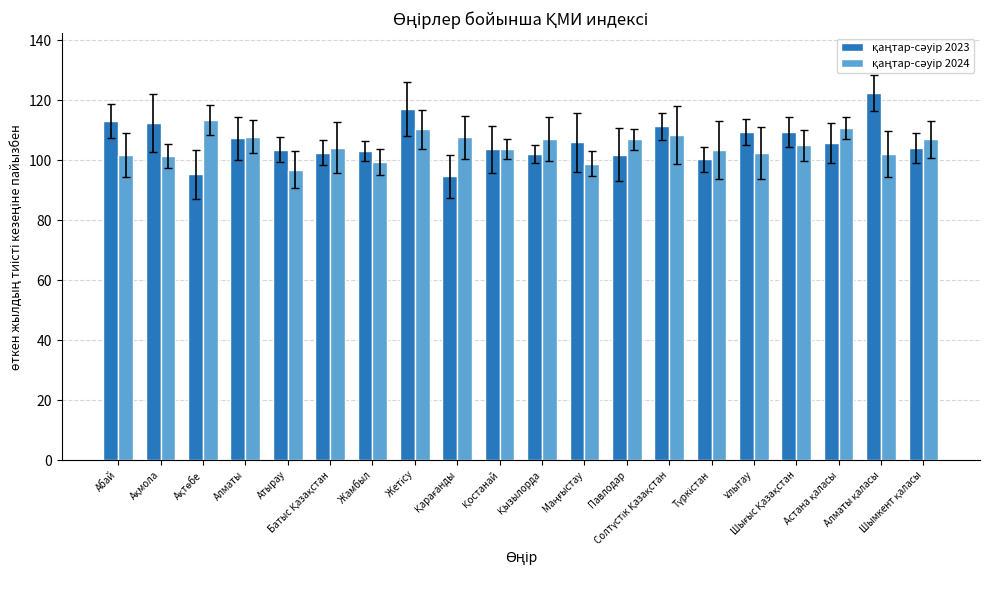

How many distinct data groups are displayed?

2